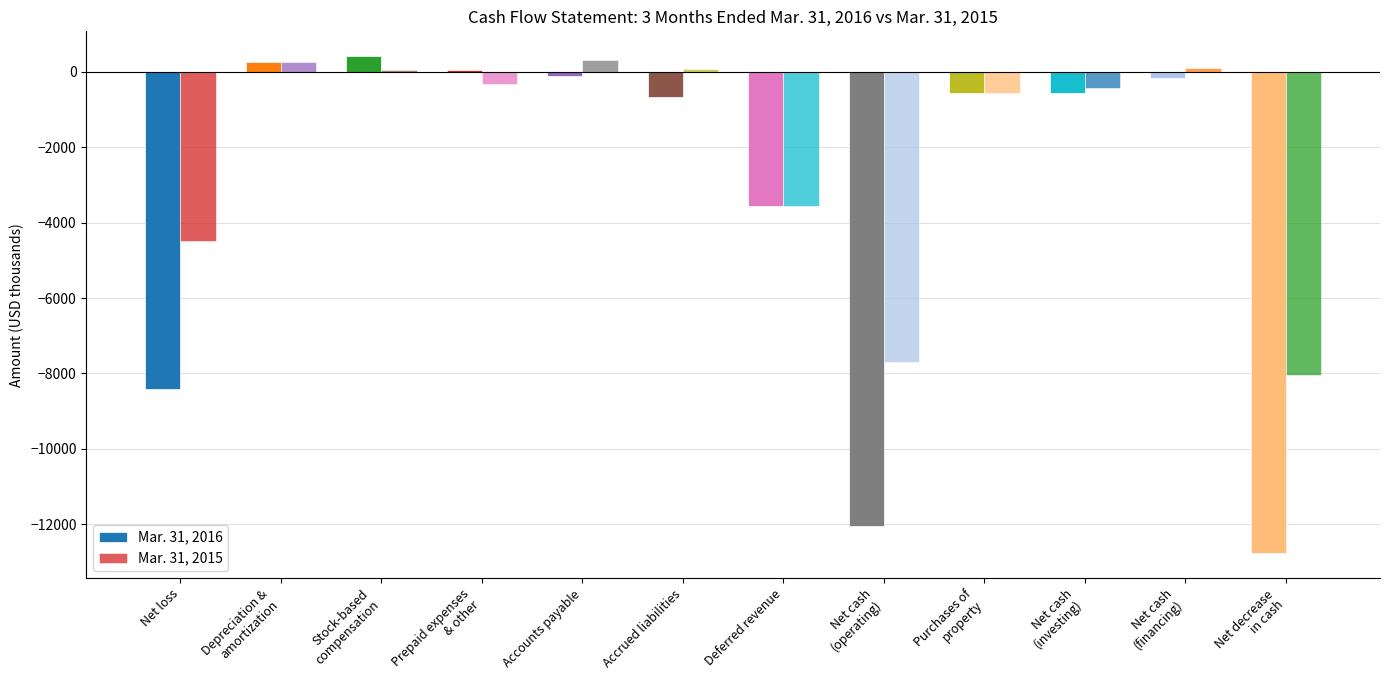

Reading left to right, what are all the values shown in this chart?

Mar. 31, 2016: -8420	256	414	37	-115	-666	-3550	-12055	-562	-562	-153	-12770
Mar. 31, 2015: -4500	254	35	-313	323	71	-3550	-7702	-562	-428	99	-8031